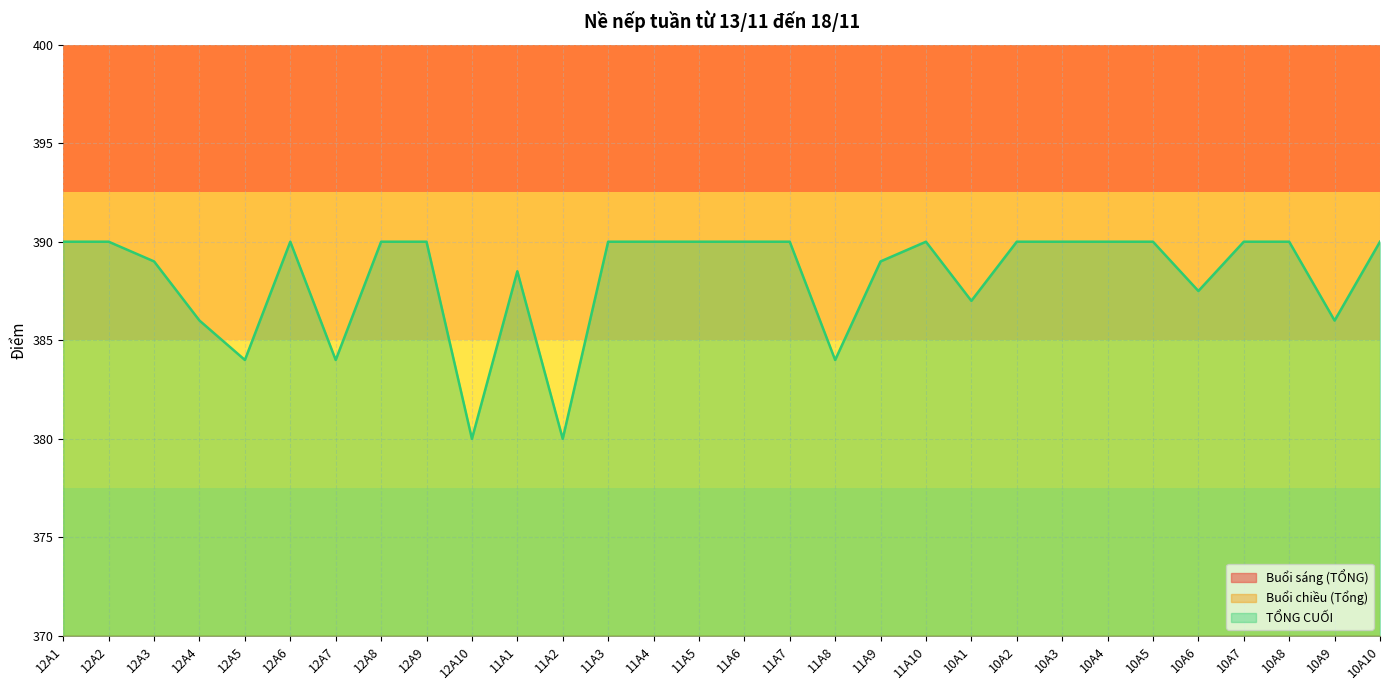

Reading left to right, list all the values displayed in this chart.

Buổi sáng (TỔNG): 12A1=360.0	12A2=360.0	12A3=360.0	12A4=360.0	12A5=360.0	12A6=360.0	12A7=360.0	12A8=360.0	12A9=360.0	12A10=360.0	11A1=358.5	11A2=358.0	11A3=360.0	11A4=360.0	11A5=360.0	11A6=360.0	11A7=360.0	11A8=360.0	11A9=359.0	11A10=360.0	10A1=360.0	10A2=360.0	10A3=360.0	10A4=360.0	10A5=360.0	10A6=357.5	10A7=360.0	10A8=360.0	10A9=360.0	10A10=360.0
Buổi chiều (Tổng): 12A1=30.0	12A2=30.0	12A3=29.0	12A4=26.0	12A5=24.0	12A6=30.0	12A7=24.0	12A8=30.0	12A9=30.0	12A10=20.0	11A1=30.0	11A2=22.0	11A3=30.0	11A4=30.0	11A5=30.0	11A6=30.0	11A7=30.0	11A8=24.0	11A9=30.0	11A10=30.0	10A1=27.0	10A2=30.0	10A3=30.0	10A4=30.0	10A5=30.0	10A6=30.0	10A7=30.0	10A8=30.0	10A9=26.0	10A10=30.0
TỔNG CUỐI: 12A1=390.0	12A2=390.0	12A3=389.0	12A4=386.0	12A5=384.0	12A6=390.0	12A7=384.0	12A8=390.0	12A9=390.0	12A10=380.0	11A1=388.5	11A2=380.0	11A3=390.0	11A4=390.0	11A5=390.0	11A6=390.0	11A7=390.0	11A8=384.0	11A9=389.0	11A10=390.0	10A1=387.0	10A2=390.0	10A3=390.0	10A4=390.0	10A5=390.0	10A6=387.5	10A7=390.0	10A8=390.0	10A9=386.0	10A10=390.0